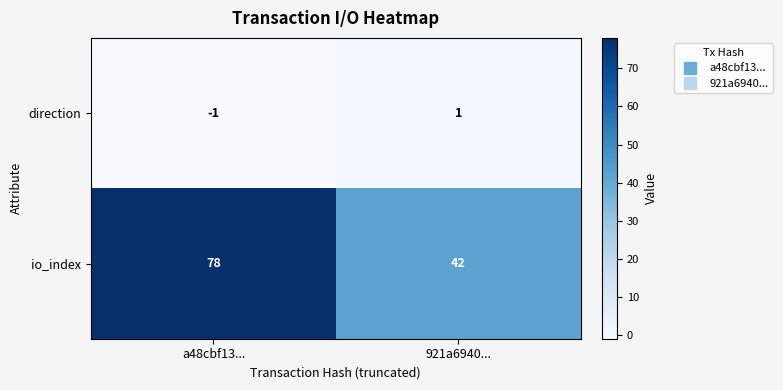

Count the number of categories in the chart.

2